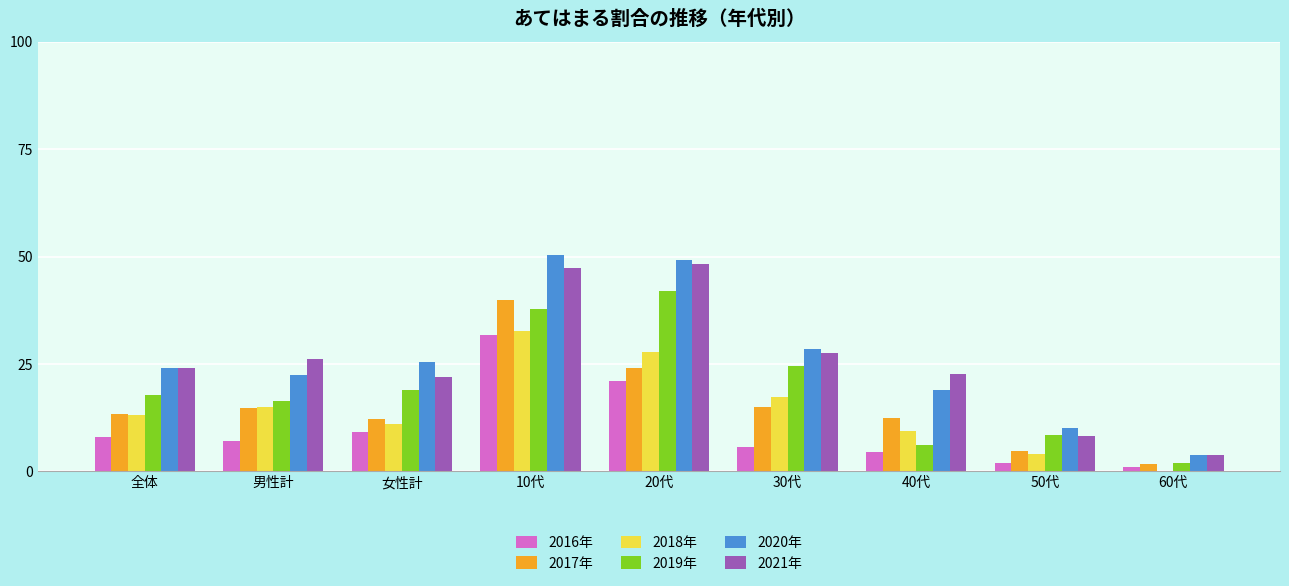

At which category is the sum across all series the highest?

10代